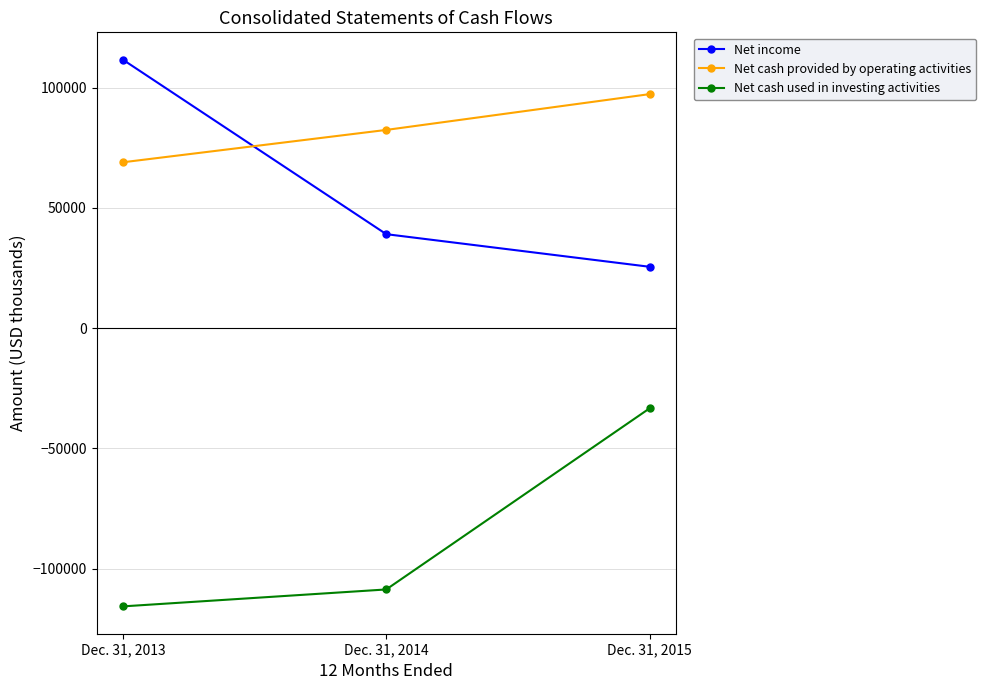

Which label corresponds to the largest value in the chart?

Dec. 31, 2013